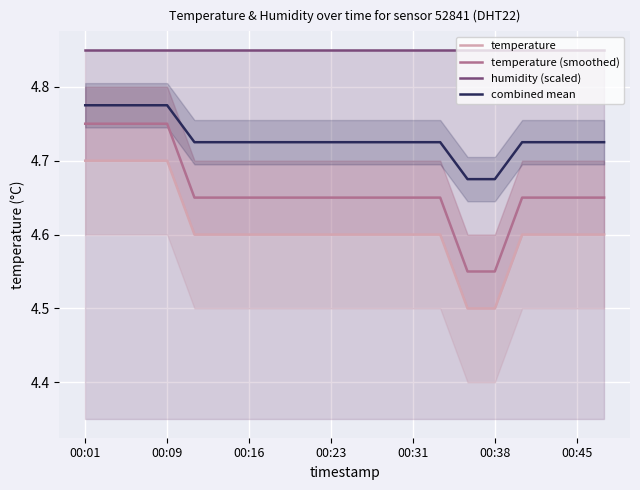

True or false: humidity (scaled) and combined mean cross at least once.

False